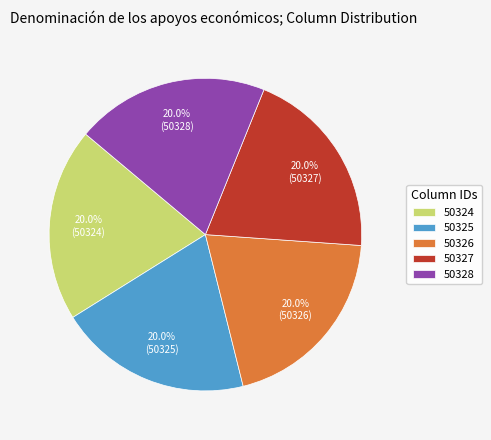

What is the ratio of the value at 50328 to the value at 50325?

1.0